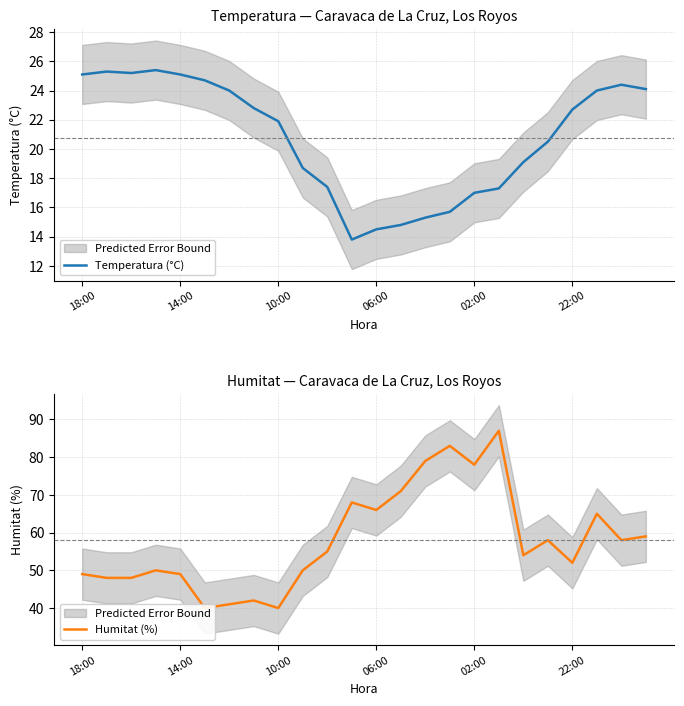

True or false: Temperatura (°C) has more than 2 interior local peaks.

True